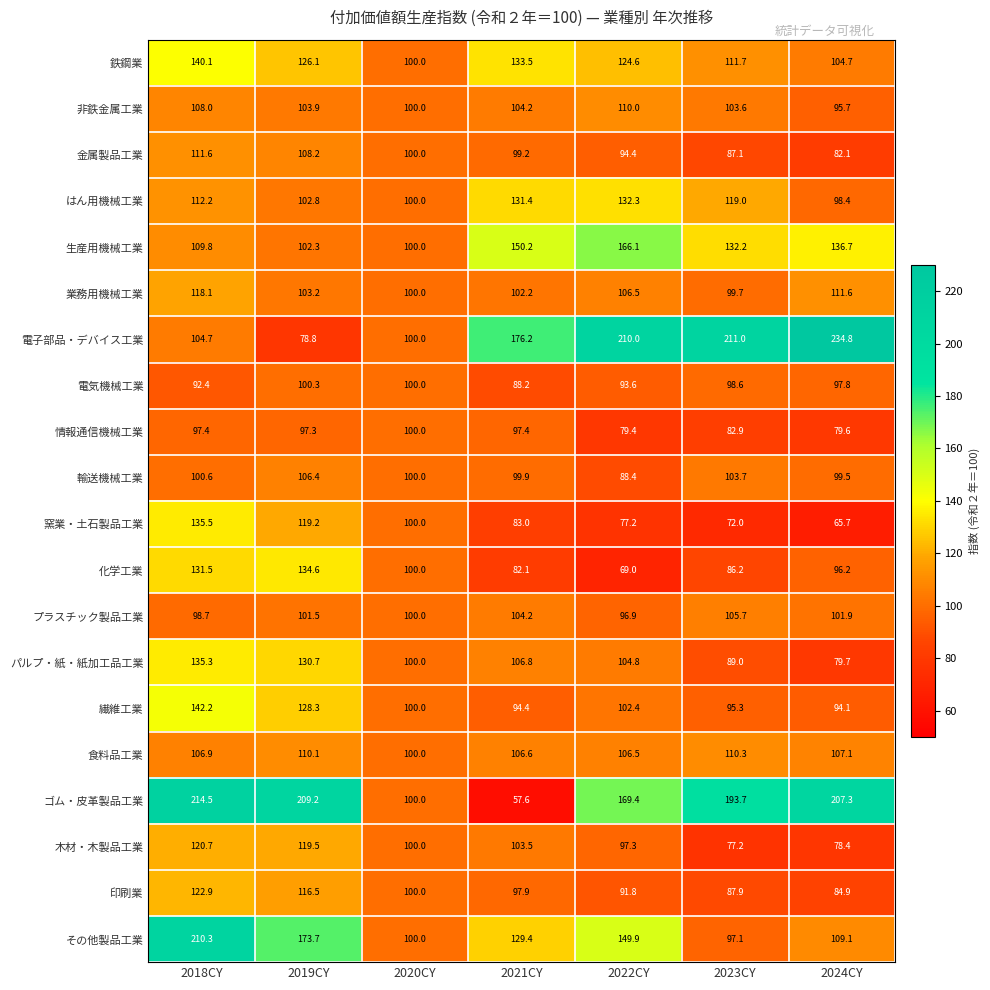

Is it true that 繊維工業 equals 43.6 at 2020CY?

False